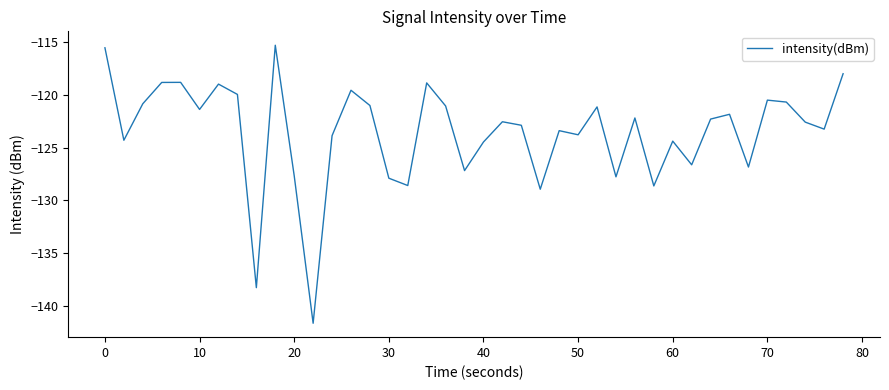

Is this an area chart (filled region under the line)?

No